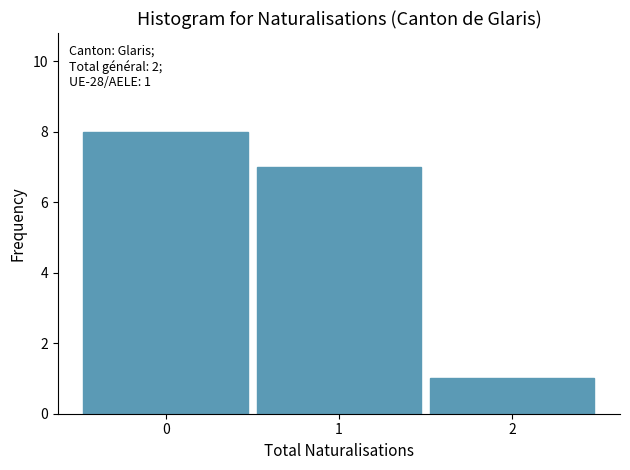

Which range on the x-axis has the tallest bar?

-0.5 to 0.5